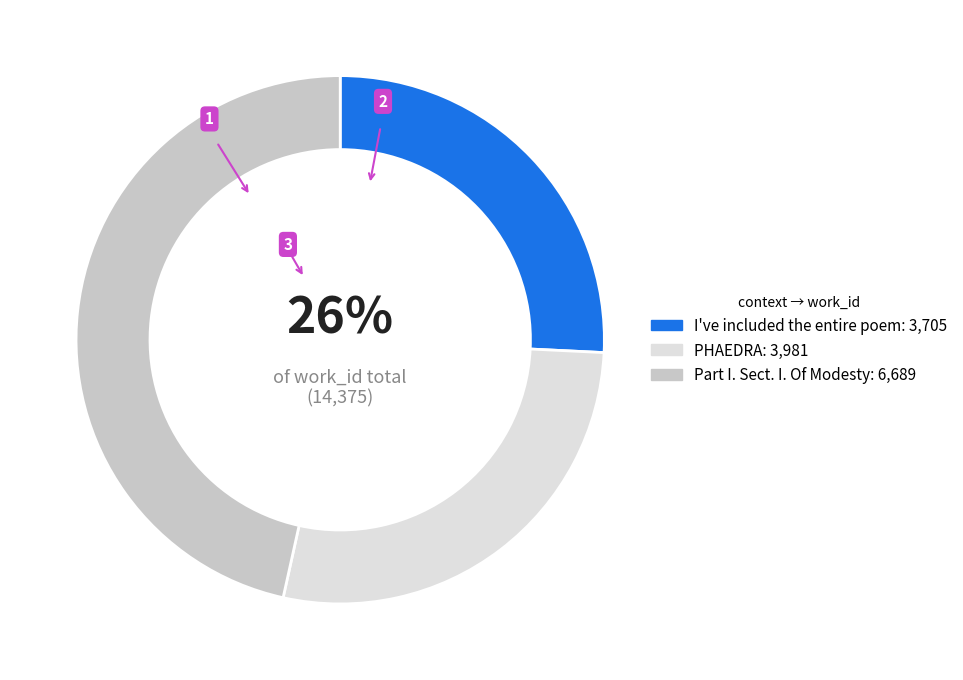

Is it true that I've included the entire poem is 26% of the pie?

True